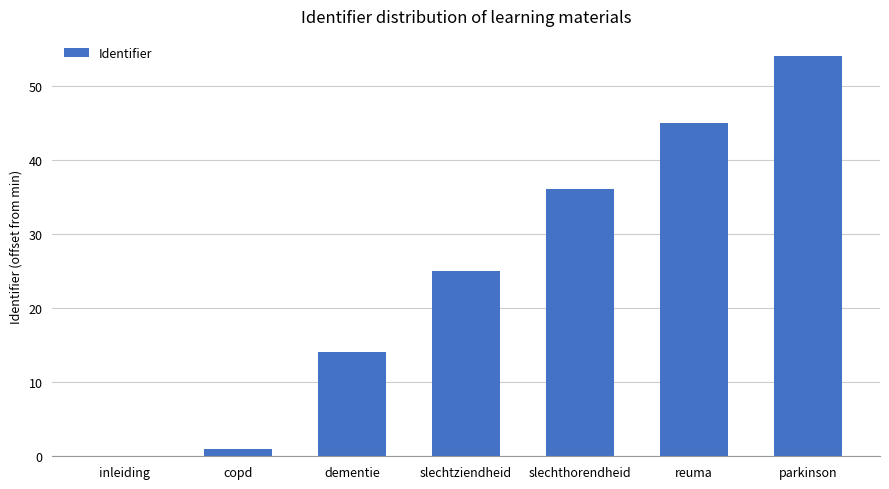

The chart shows a value of 7 at slechtziendheid. True or false?

False